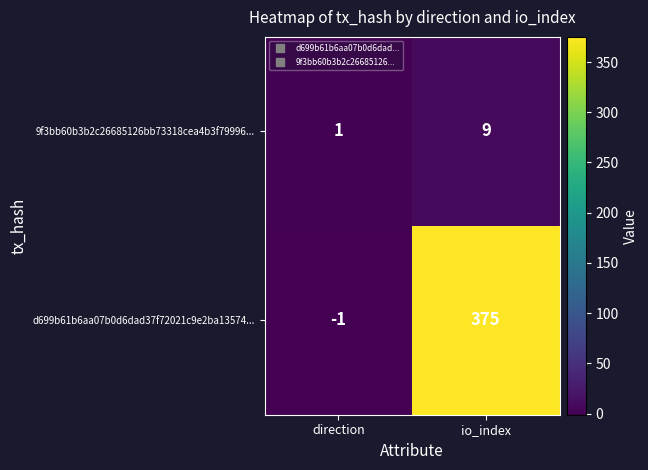

What is the sum of all 9f3bb60b3b2c26685126bb73318cea4b3f79996... values?

10